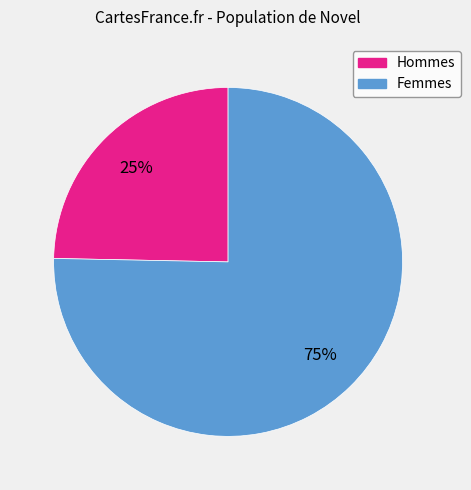

Count the number of slices in the pie.

2